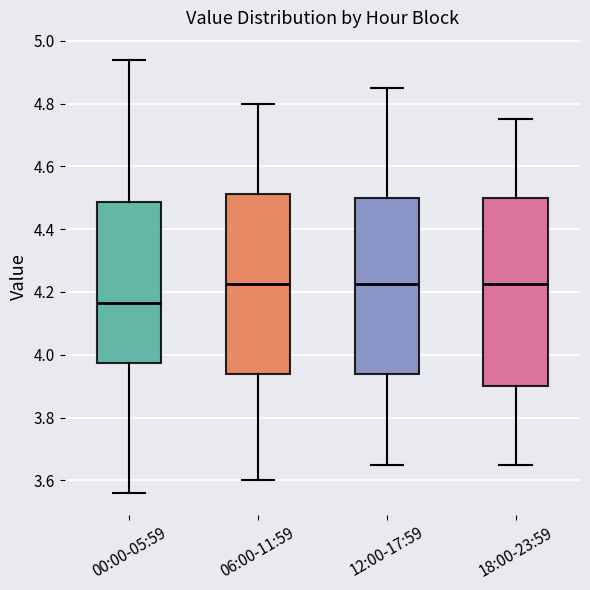

Where is the upper edge of the box for 18:00-23:59 on the y-axis? The values are not printed on the chart, so give them approximately, as read against the axis.

4.50